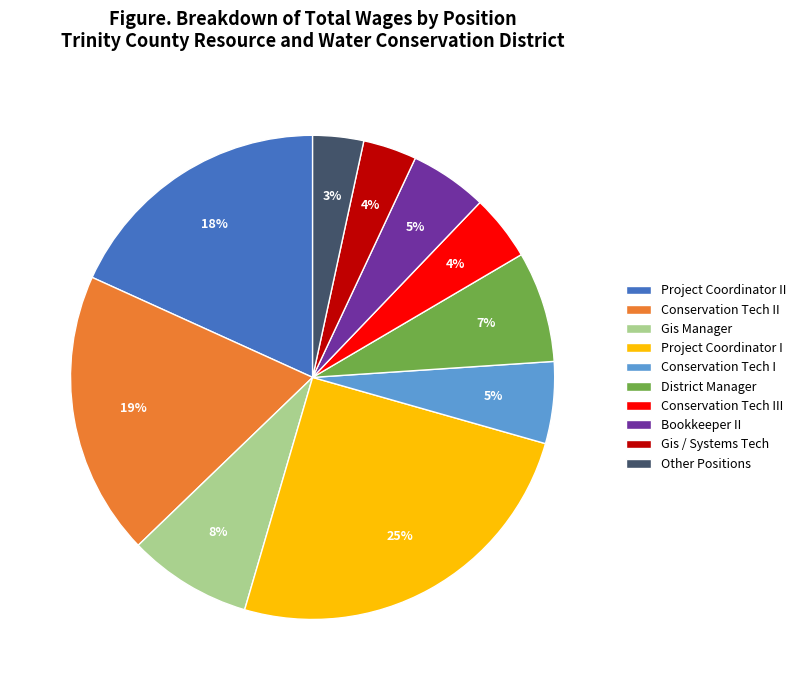

Which category has the biggest portion of the pie?

Project Coordinator I